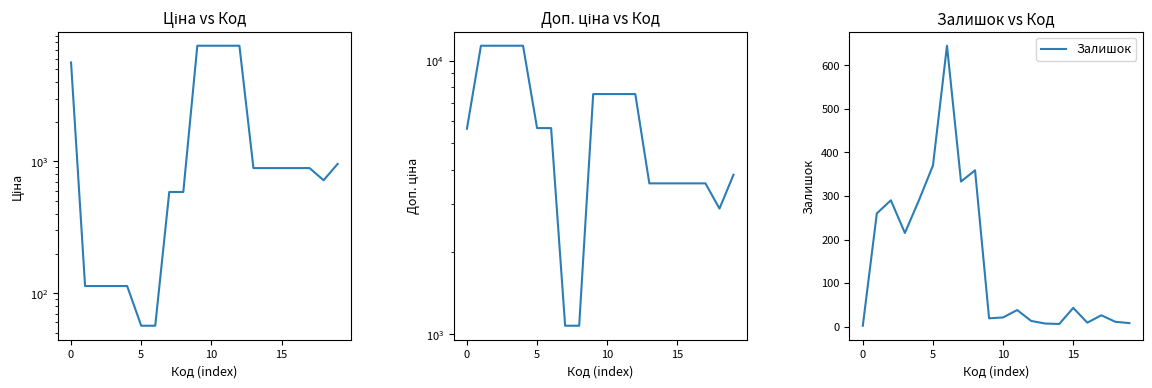

List the series in order of their peak value, highest first.

Доп. ціна, Ціна, Залишок